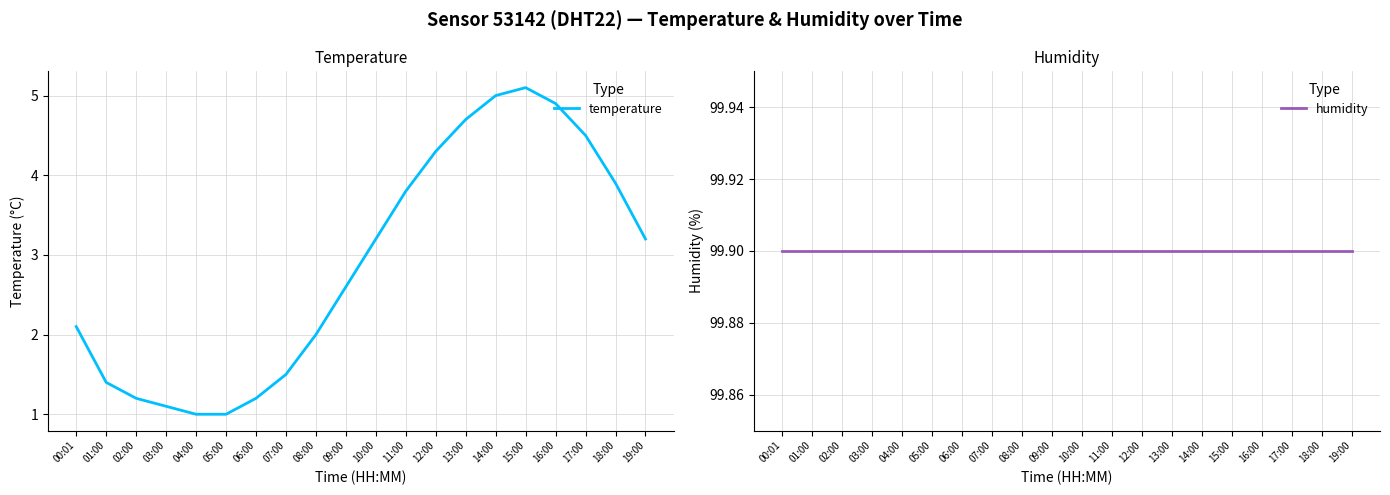

What is the minimum value for humidity?

99.9